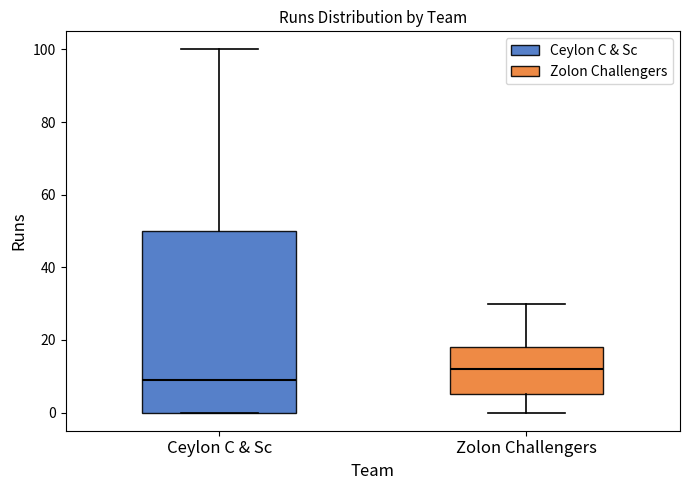

Which box has the highest median line?

Zolon Challengers